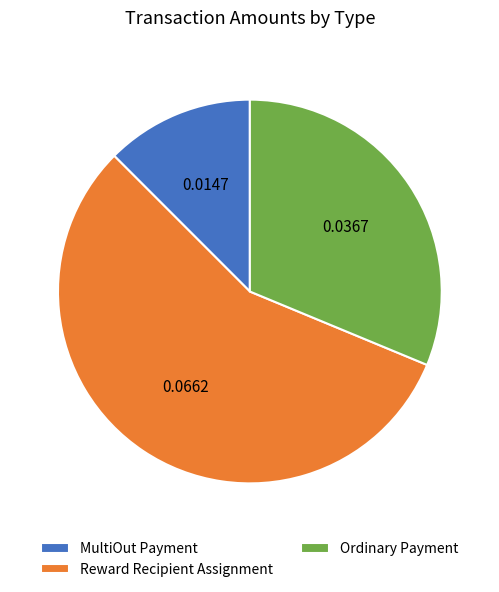

How many slices are in this pie chart?

3